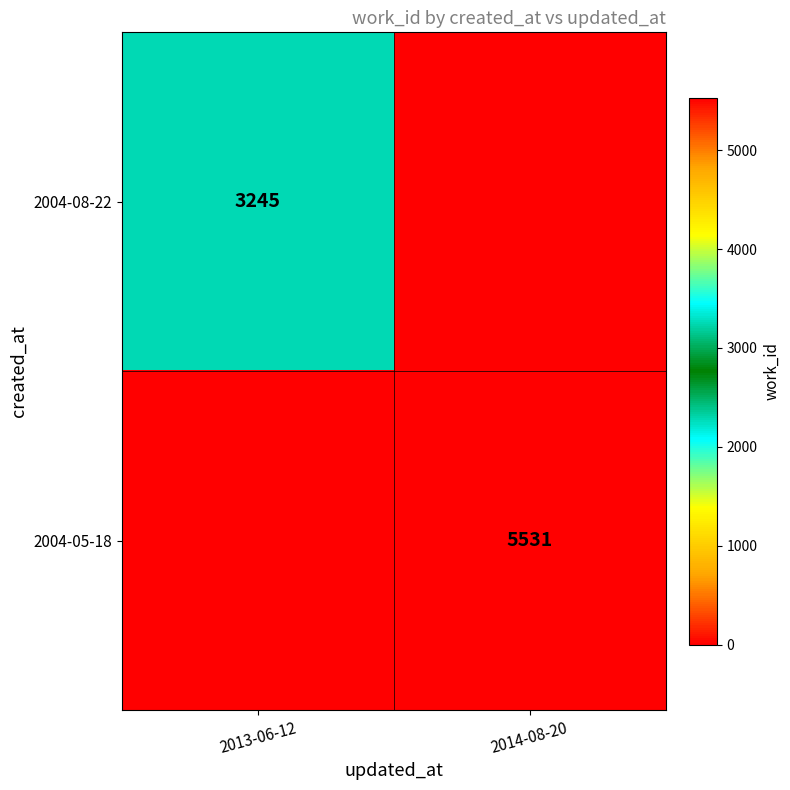

Is the value of 2004-05-18 at 2014-08-20 greater than the value of 2004-08-22 at 2013-06-12?

Yes